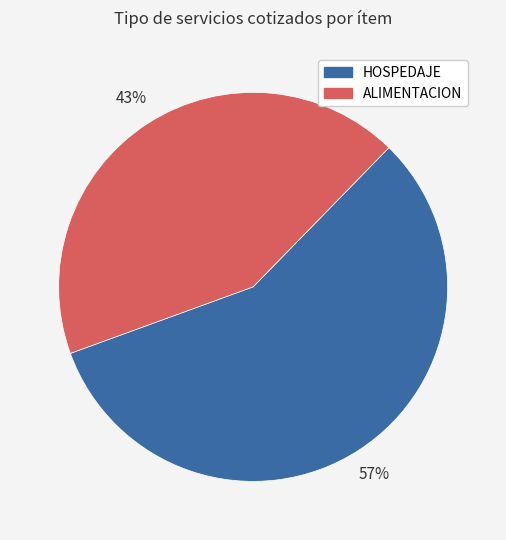

Is there a majority slice in this chart?

Yes